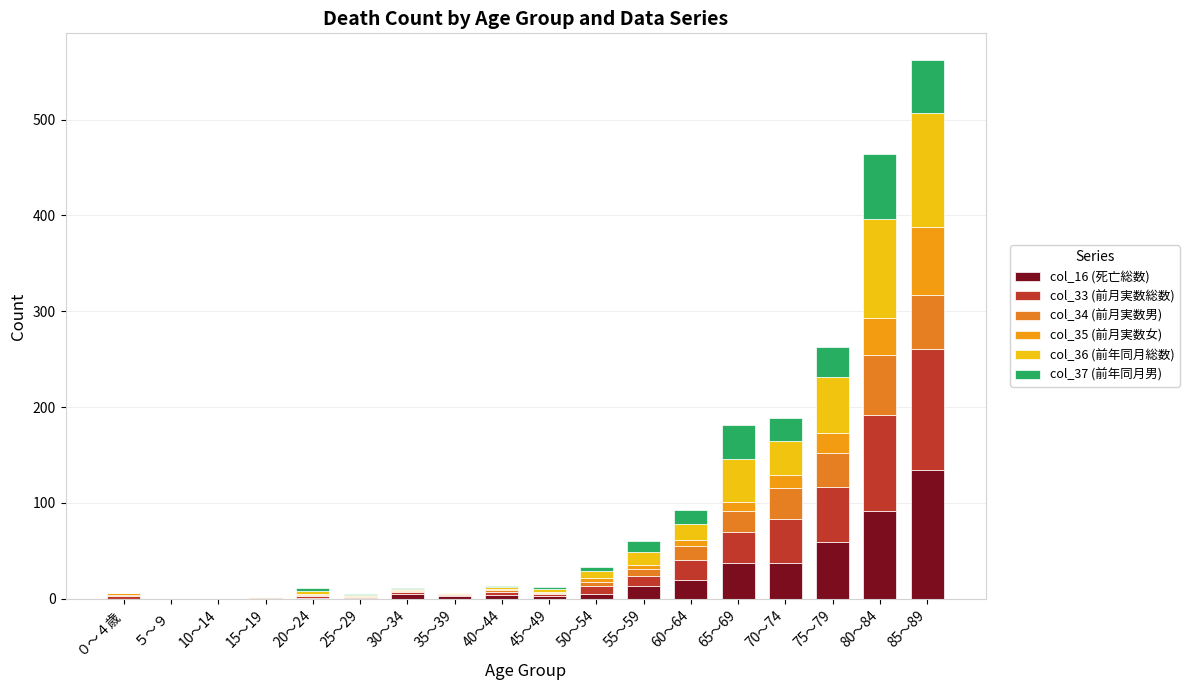

Does the chart contain stacked bars?

Yes